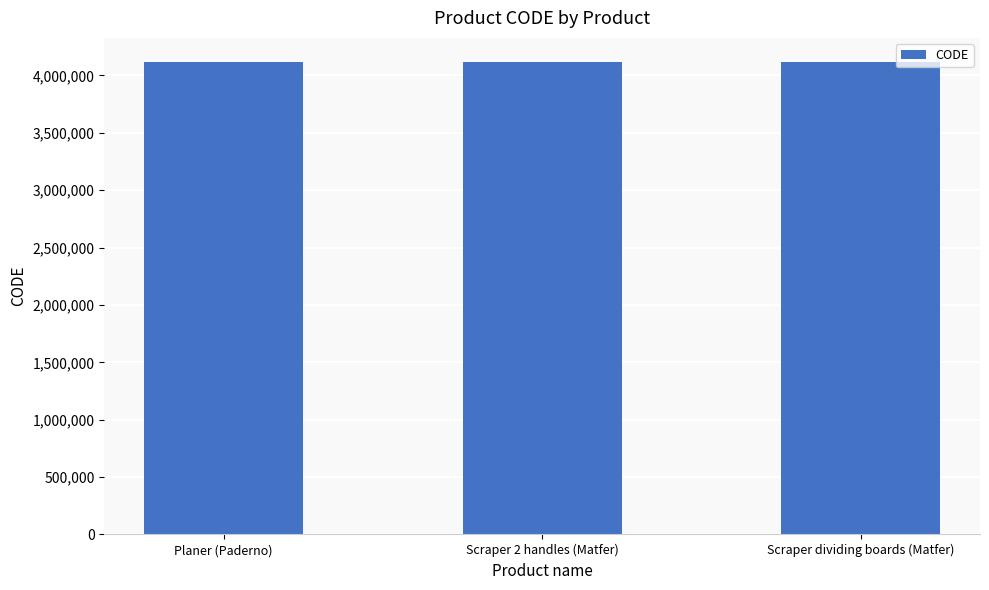

Approximately how many times larger is the value at Scraper dividing boards (Matfer) compared to Scraper 2 handles (Matfer)?

1.0